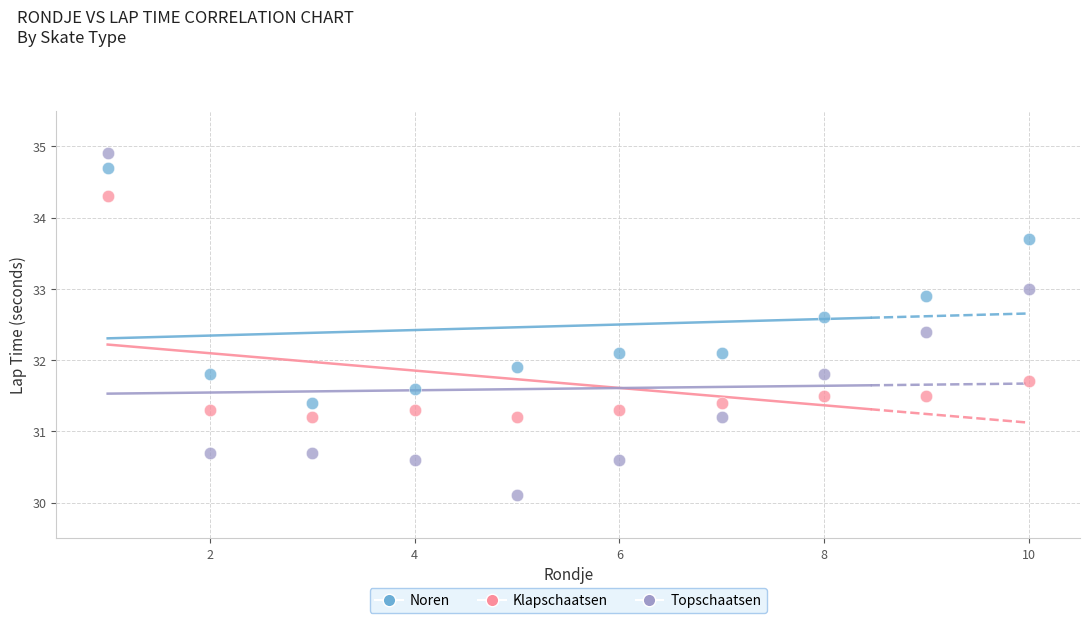

What is the X range (max minus min) for the scatter plot?

9.0